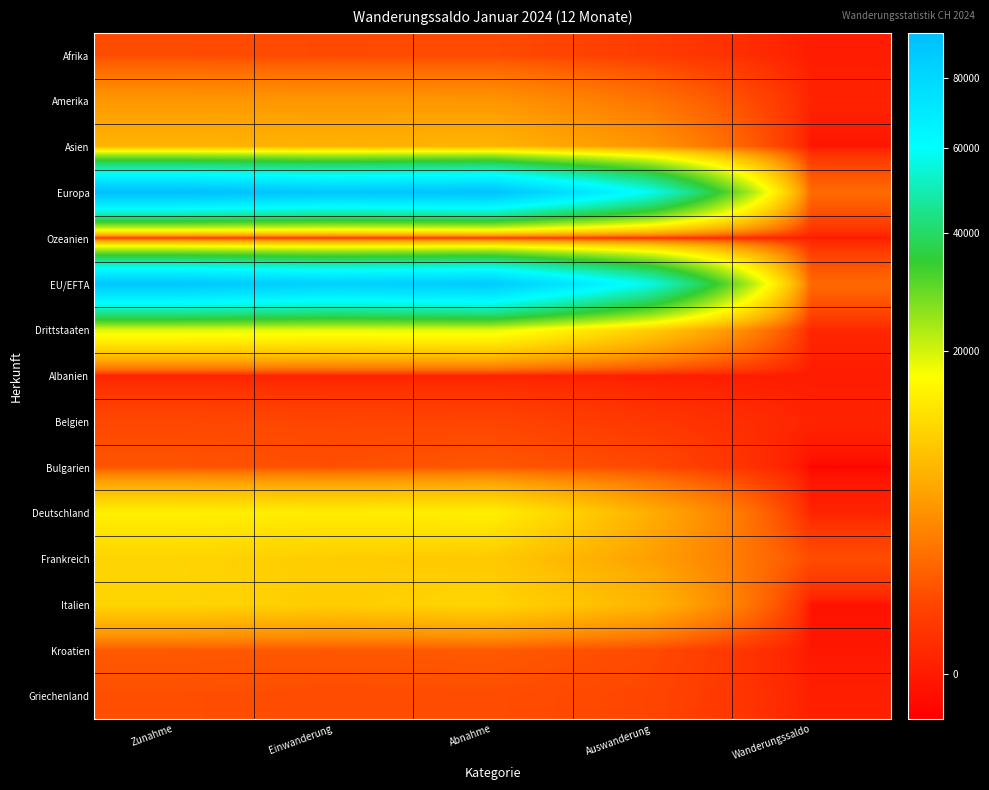

Reading left to right, list all the values displayed in this chart.

Afrika: Zunahme=1171	Einwanderung=1122	Abnahme=1156	Auswanderung=659	Wanderungssaldo=15
Amerika: Zunahme=4981	Einwanderung=4909	Abnahme=4874	Auswanderung=2775	Wanderungssaldo=107
Asien: Zunahme=7401	Einwanderung=7179	Abnahme=7442	Auswanderung=4797	Wanderungssaldo=-41
Europa: Zunahme=95028	Einwanderung=88992	Abnahme=92665	Auswanderung=57900	Wanderungssaldo=2363
Ozeanien: Zunahme=282	Einwanderung=277	Abnahme=272	Auswanderung=148	Wanderungssaldo=10
EU/EFTA: Zunahme=89890	Einwanderung=83960	Abnahme=87585	Auswanderung=56241	Wanderungssaldo=2305
Drittstaaten: Zunahme=18992	Einwanderung=18538	Abnahme=18842	Auswanderung=10055	Wanderungssaldo=150
Albanien: Zunahme=98	Einwanderung=94	Abnahme=85	Auswanderung=29	Wanderungssaldo=13
Belgien: Zunahme=1067	Einwanderung=990	Abnahme=955	Auswanderung=503	Wanderungssaldo=112
Bulgarien: Zunahme=1452	Einwanderung=1316	Abnahme=1555	Auswanderung=1080	Wanderungssaldo=-103
Deutschland: Zunahme=14504	Einwanderung=14000	Abnahme=14404	Auswanderung=6753	Wanderungssaldo=100
Frankreich: Zunahme=10807	Einwanderung=10000	Abnahme=9587	Auswanderung=5580	Wanderungssaldo=1220
Italien: Zunahme=10930	Einwanderung=10170	Abnahme=10990	Auswanderung=7570	Wanderungssaldo=-60
Kroatien: Zunahme=1643	Einwanderung=1569	Abnahme=1674	Auswanderung=1123	Wanderungssaldo=-31
Griechenland: Zunahme=1287	Einwanderung=1206	Abnahme=1226	Auswanderung=984	Wanderungssaldo=61